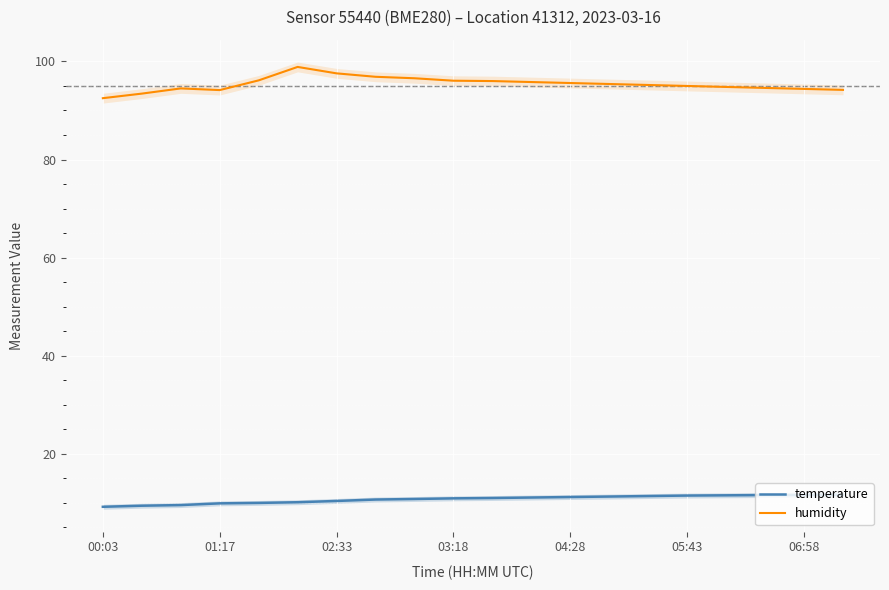

Rank the series by their maximum value, from lowest to highest.

temperature, humidity